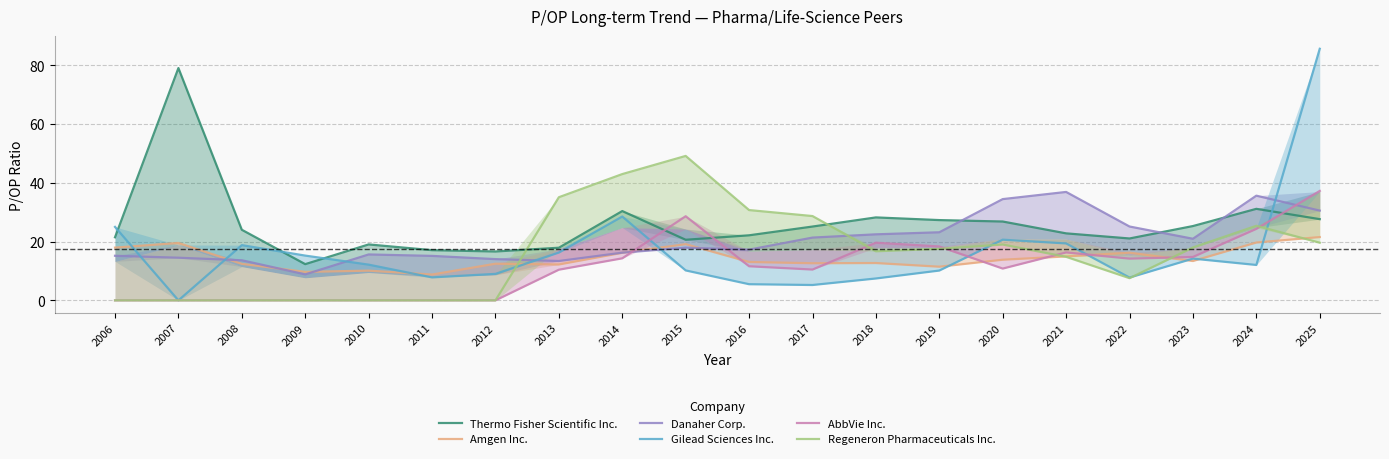

Where is Amgen Inc. nearest to the value 15?

2021